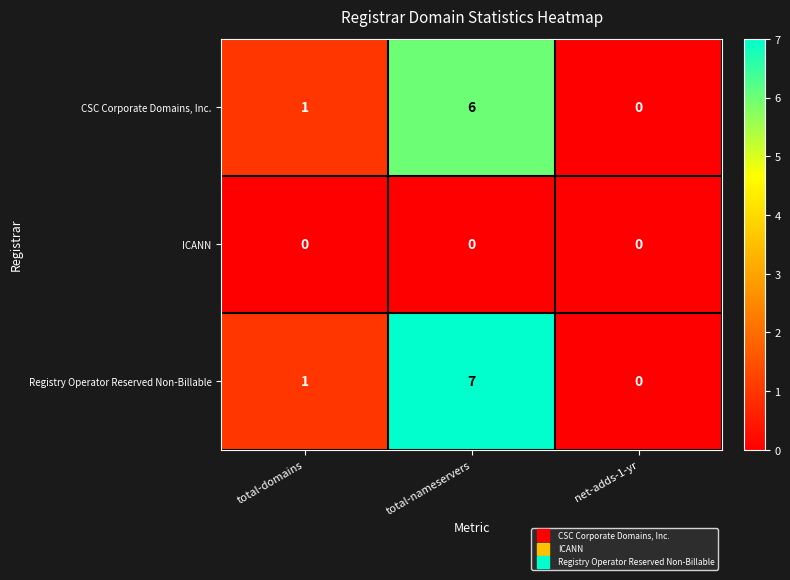

The value of CSC Corporate Domains, Inc. at net-adds-1-yr is 0. True or false?

True